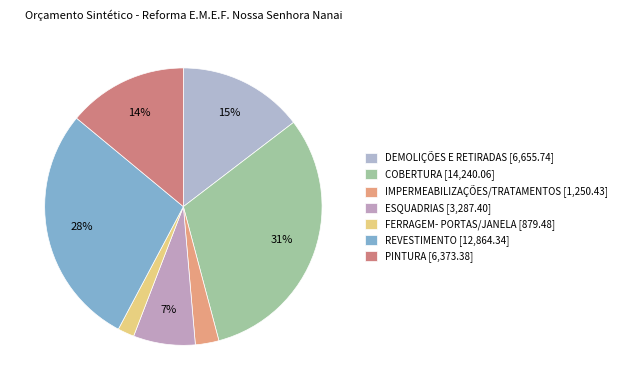

What percentage is the COBERTURA slice, to the nearest percent?

31%